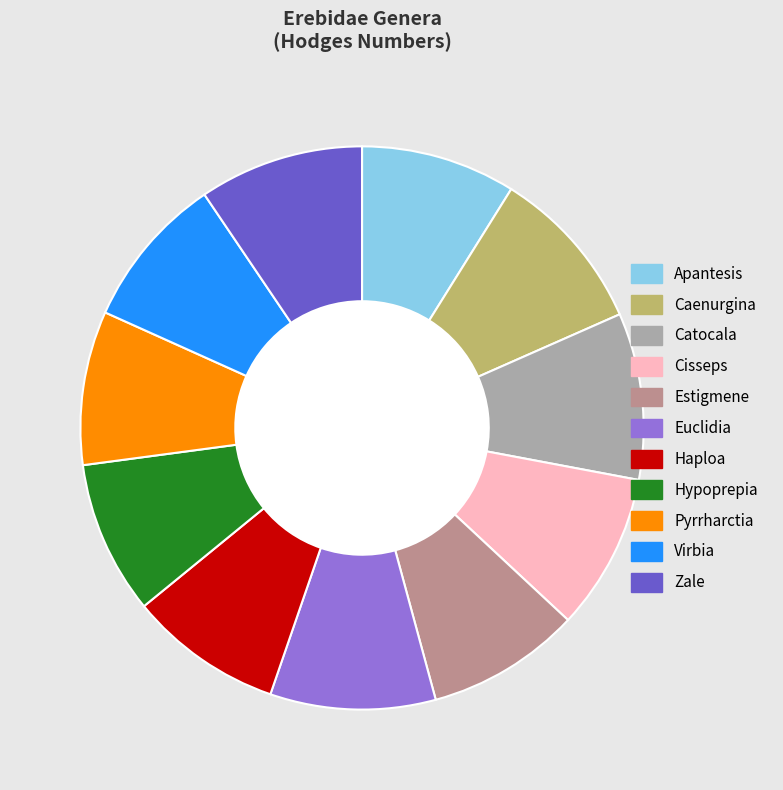

To the nearest percent, what is the combined percentage of Hypoprepia and Catocala?

18%